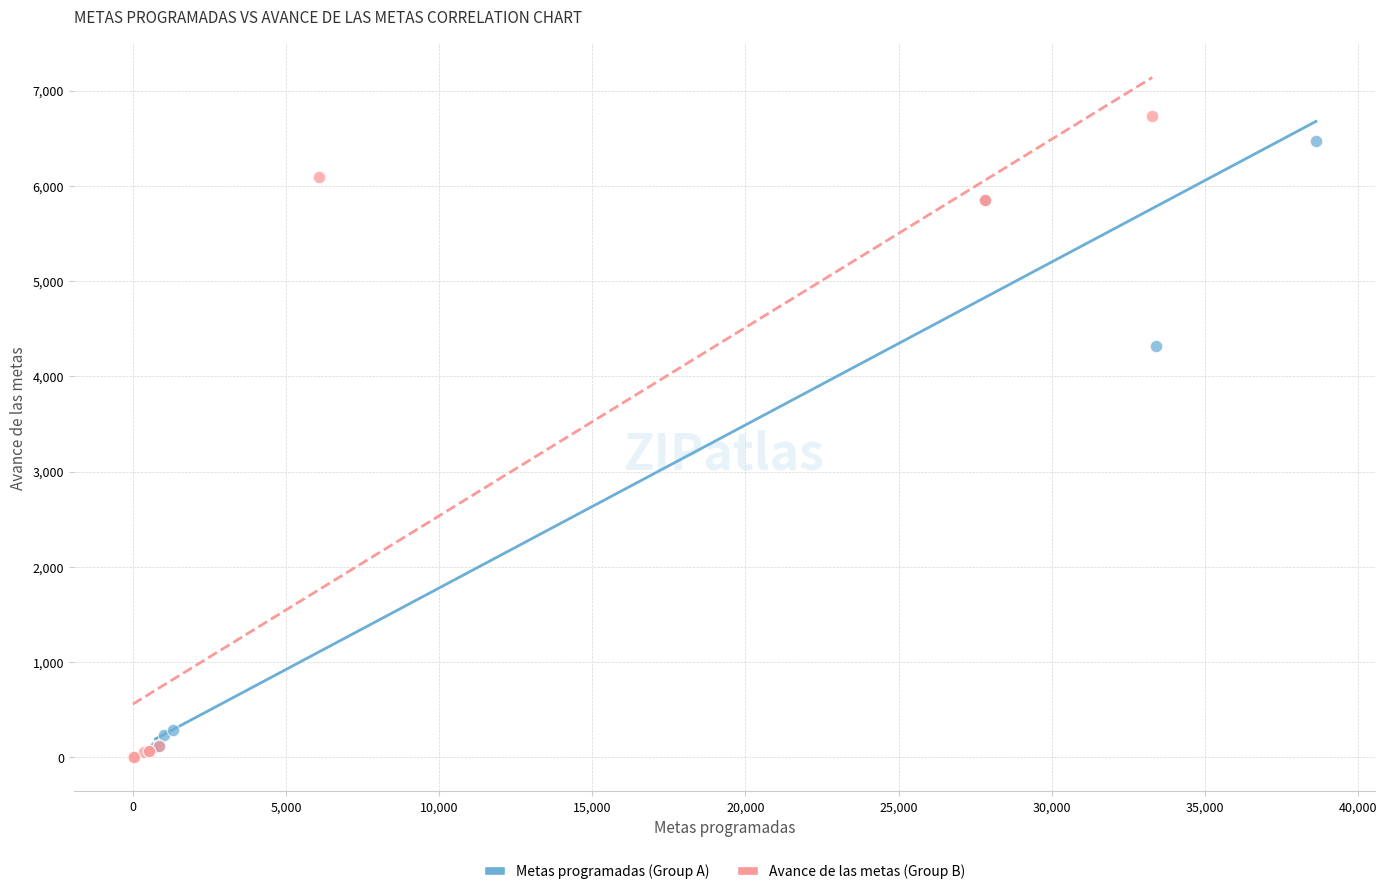

What are all the series names shown in the legend?

Metas programadas (Group A), Avance de las metas (Group B)